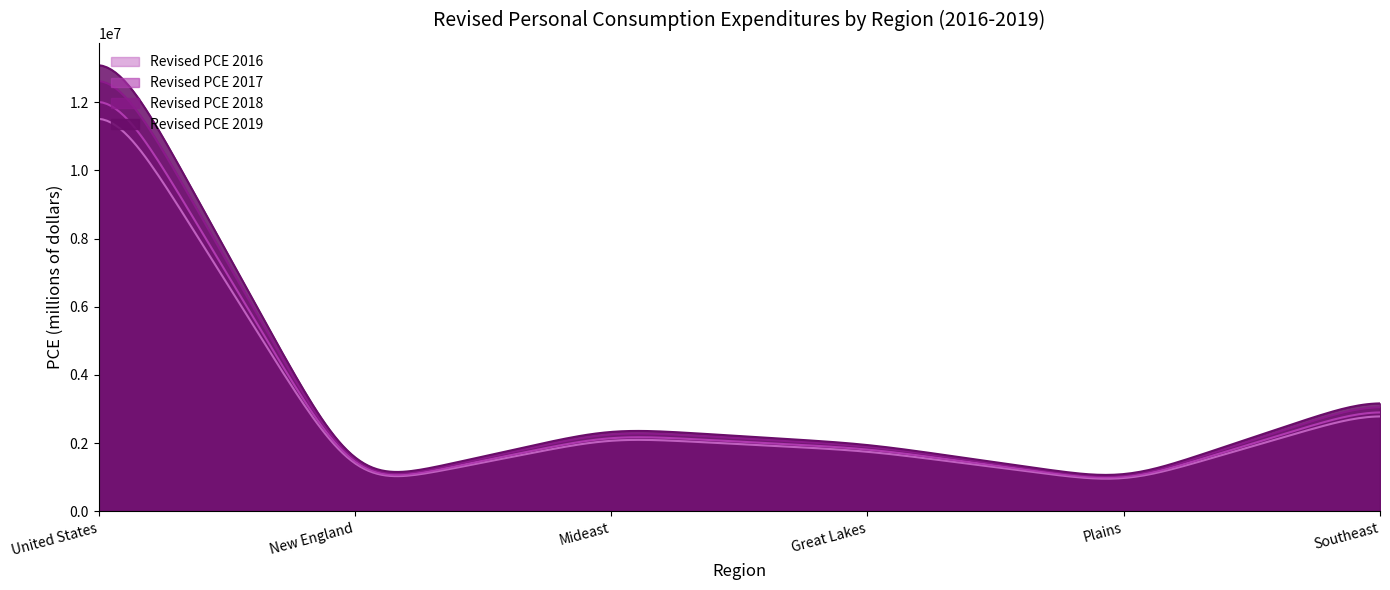

The Revised PCE 2018 series shows 1926755 at Great Lakes. True or false?

True